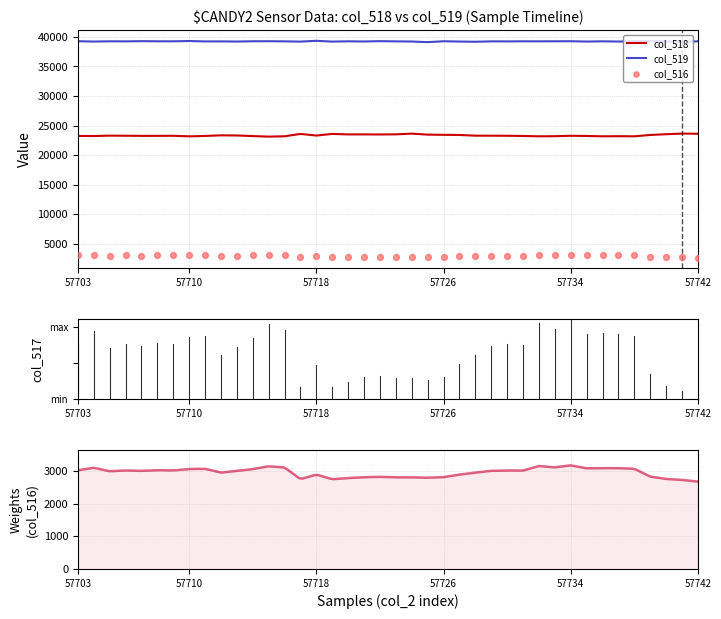

At which category is the sum across all series the highest?

57734